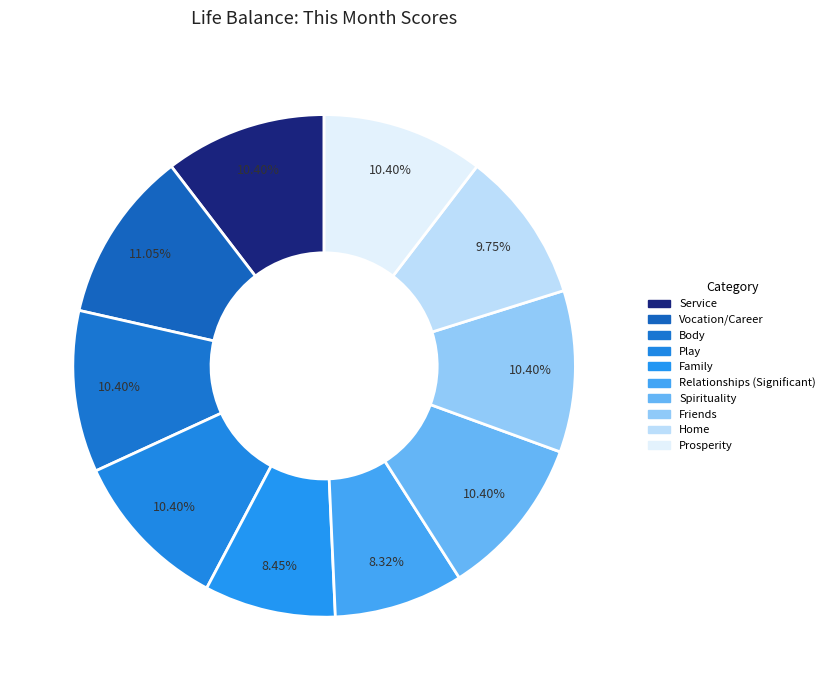

How many slices are in this pie chart?

10